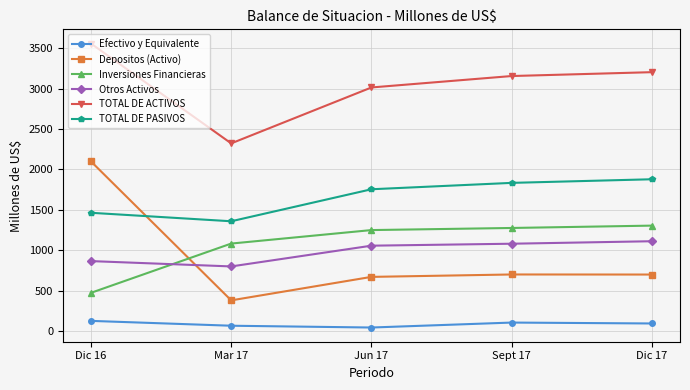

Is the value of TOTAL DE PASIVOS at Mar 17 greater than the value of Otros Activos at Dic 17?

Yes